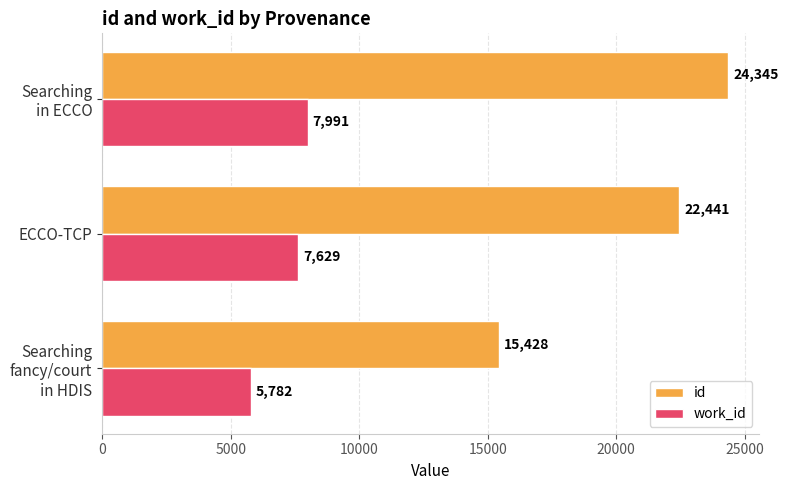

List the series in order of their overall mean, highest first.

id, work_id